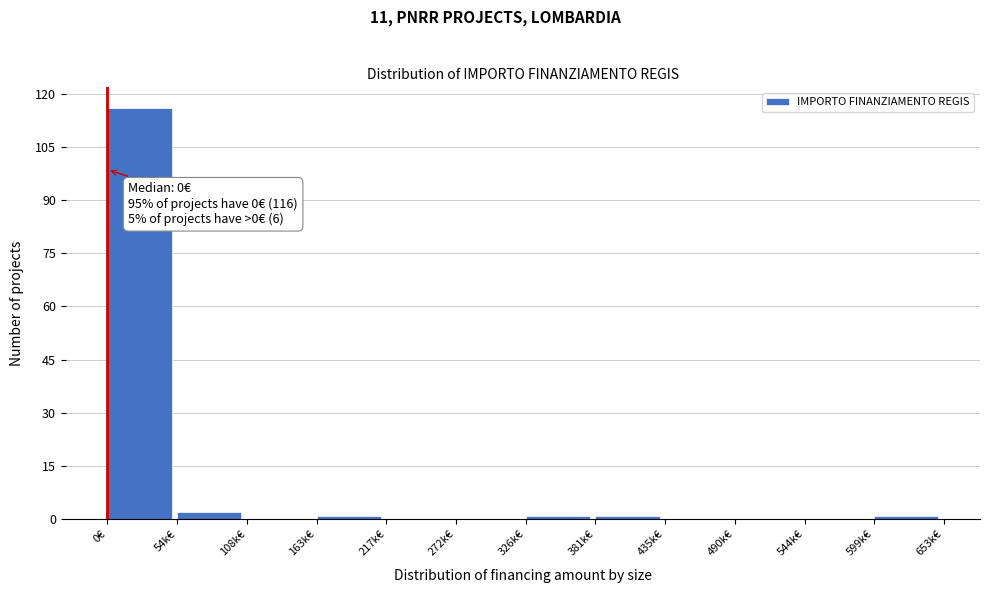

Reading left to right, transcribe all the data shown in this chart.

0€=116	54k€=2	108k€=0	163k€=1	217k€=0	272k€=0	326k€=1	381k€=1	435k€=0	490k€=0	544k€=0	599k€=1